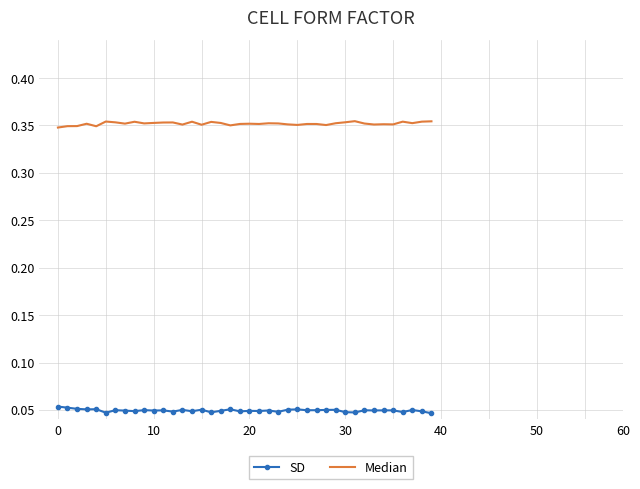

True or false: Median and SD intersect in this chart.

False